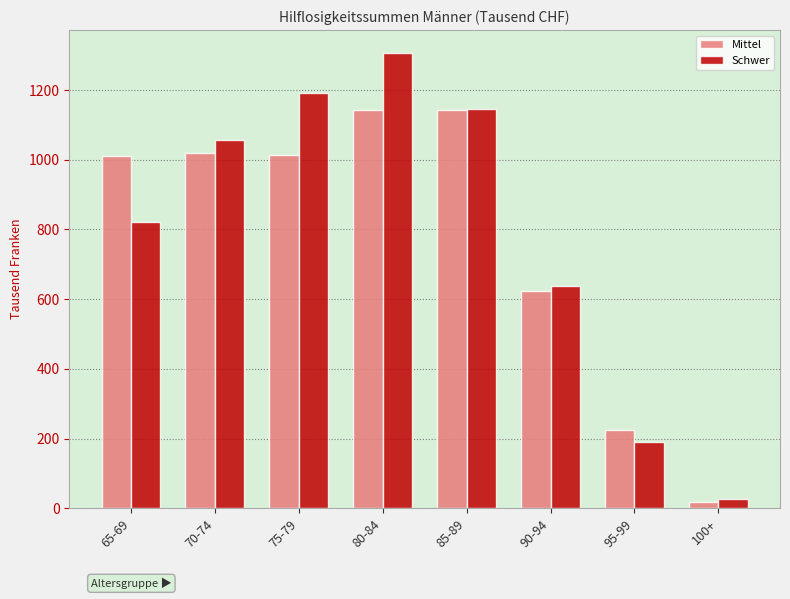

What is the average value of the Schwer series?

797